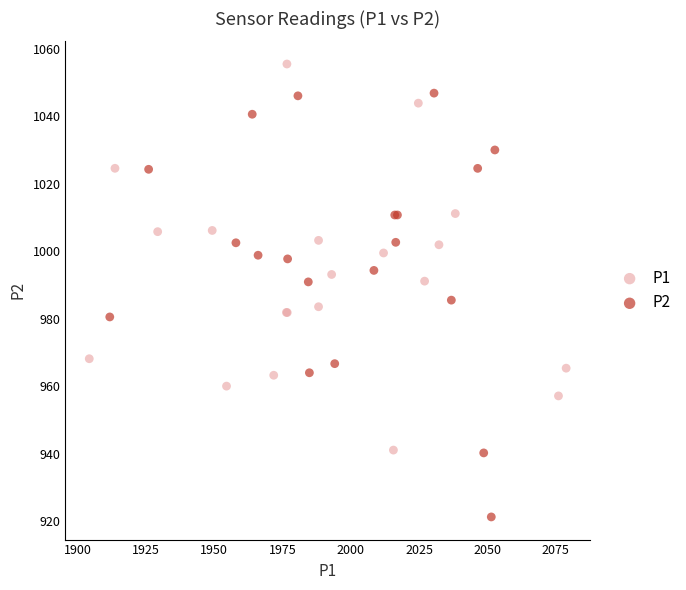

What are all the series names shown in the legend?

P1, P2